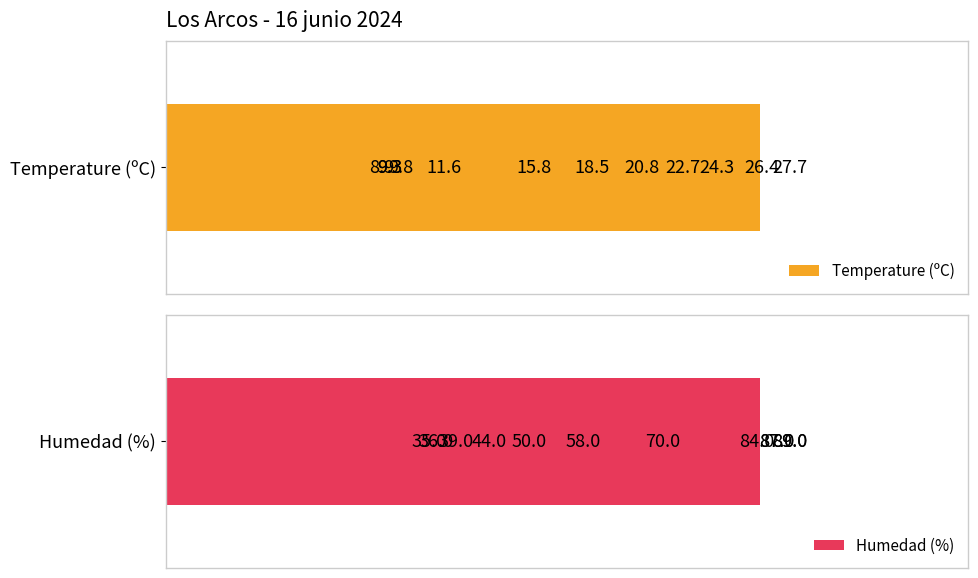

At how many categories does at least one series exceed 19?

12